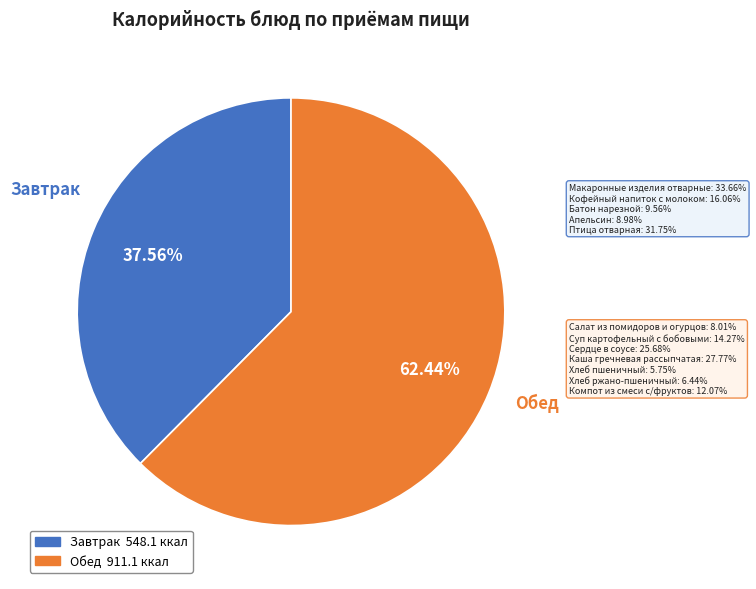

The Макаронные изделия отварные slice represents 1% of the pie. True or false?

False